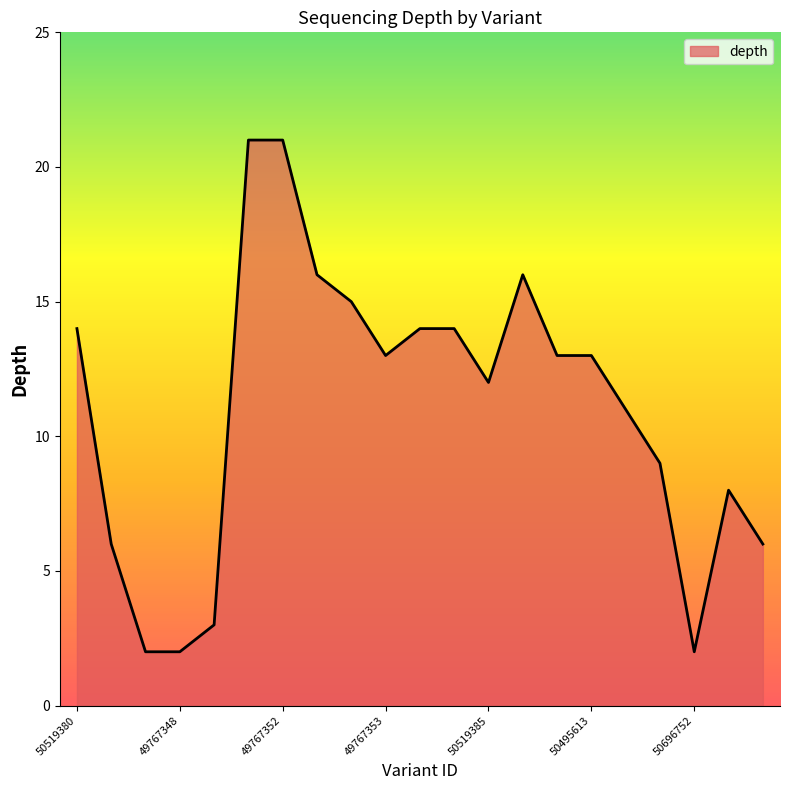

What is the difference between the maximum and minimum values?

19